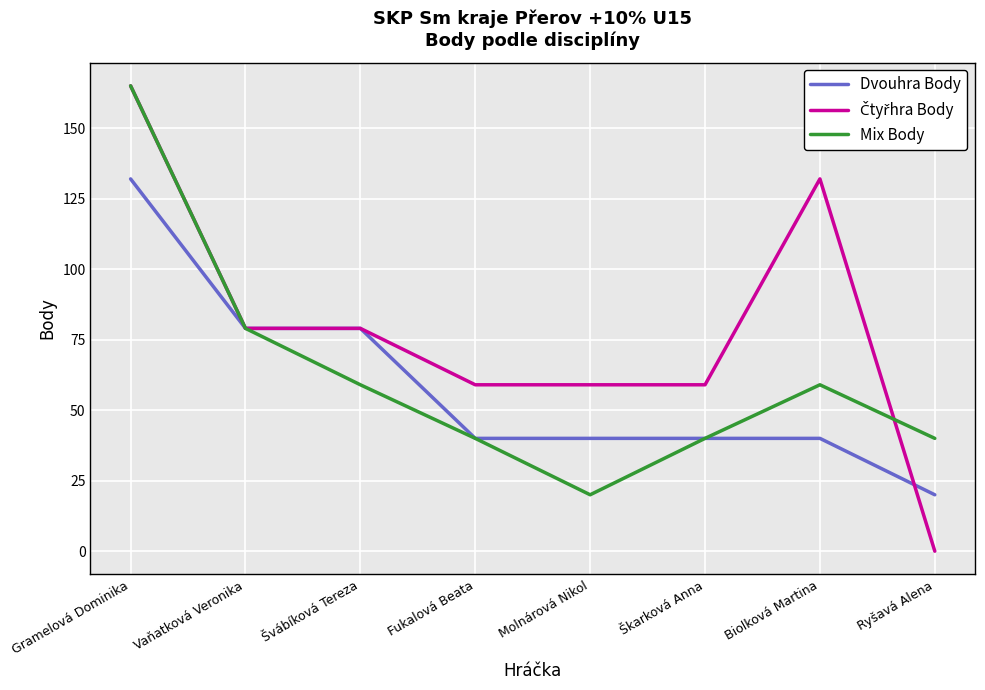

At which category is the sum across all series the highest?

Gramelová Dominika